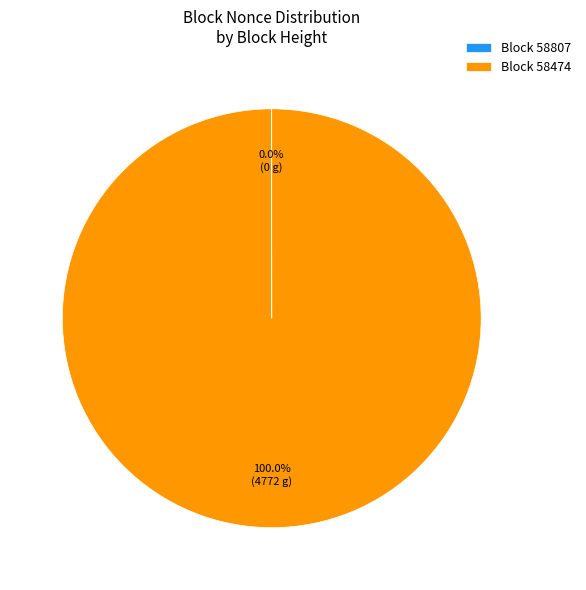

To the nearest percent, what is the average slice percentage?

50%